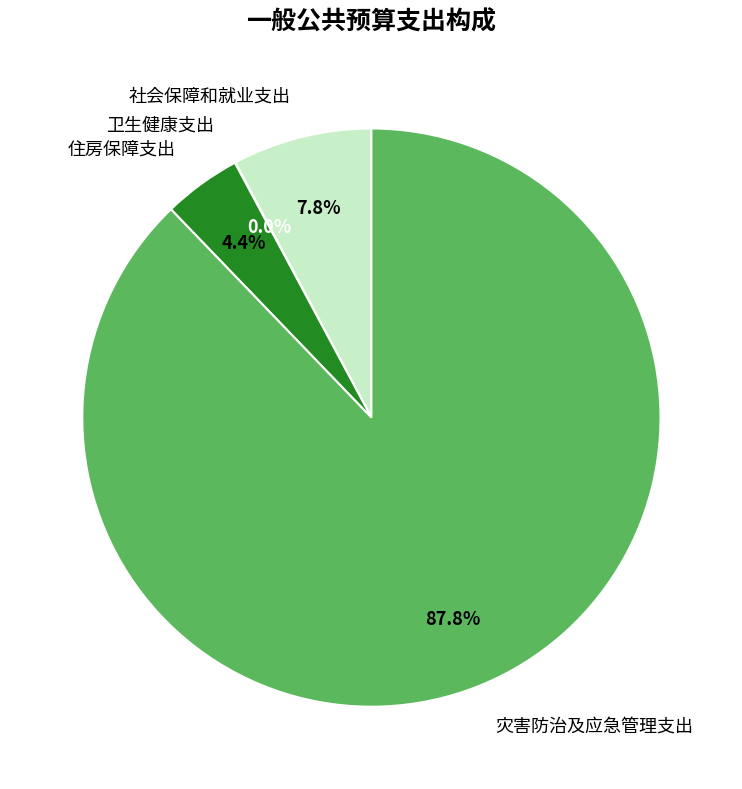

What is the largest slice in the pie chart?

灾害防治及应急管理支出